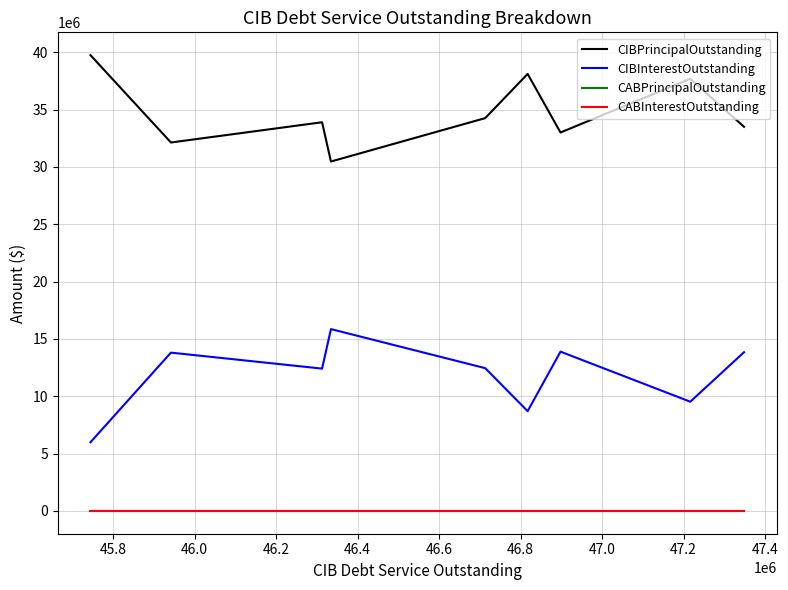

Is this an area chart (filled region under the line)?

No